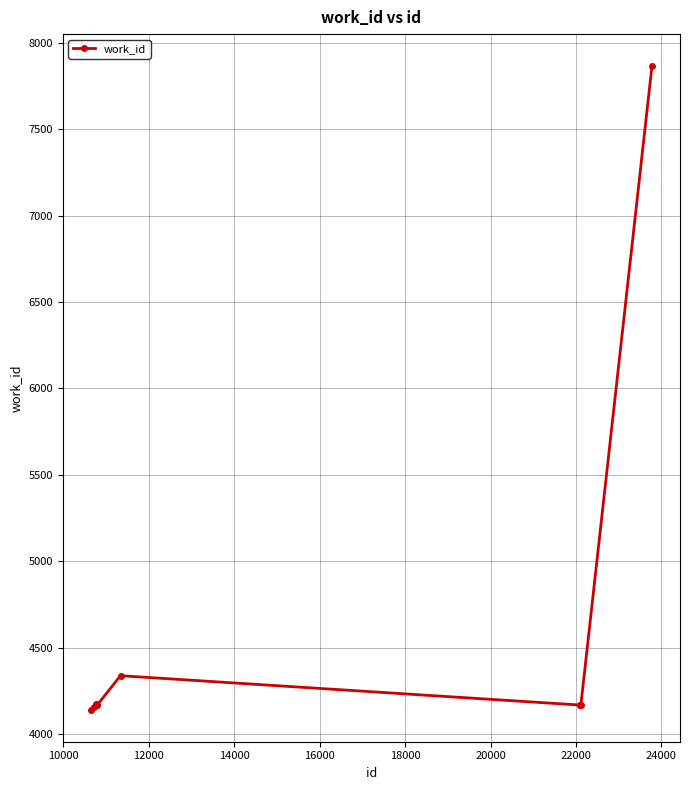

How many data points does each series have?

10